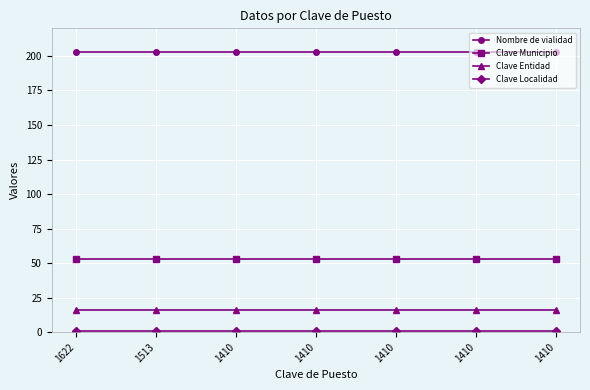

Which series has the widest spread of values?

Nombre de vialidad